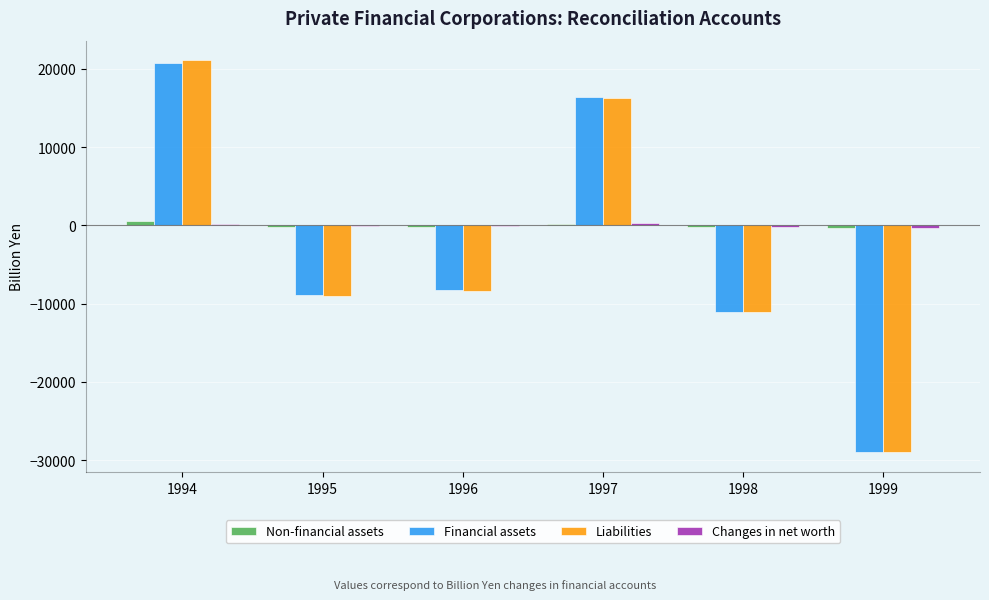

Between 1995 and 1998, which series saw the biggest shift?

Financial assets